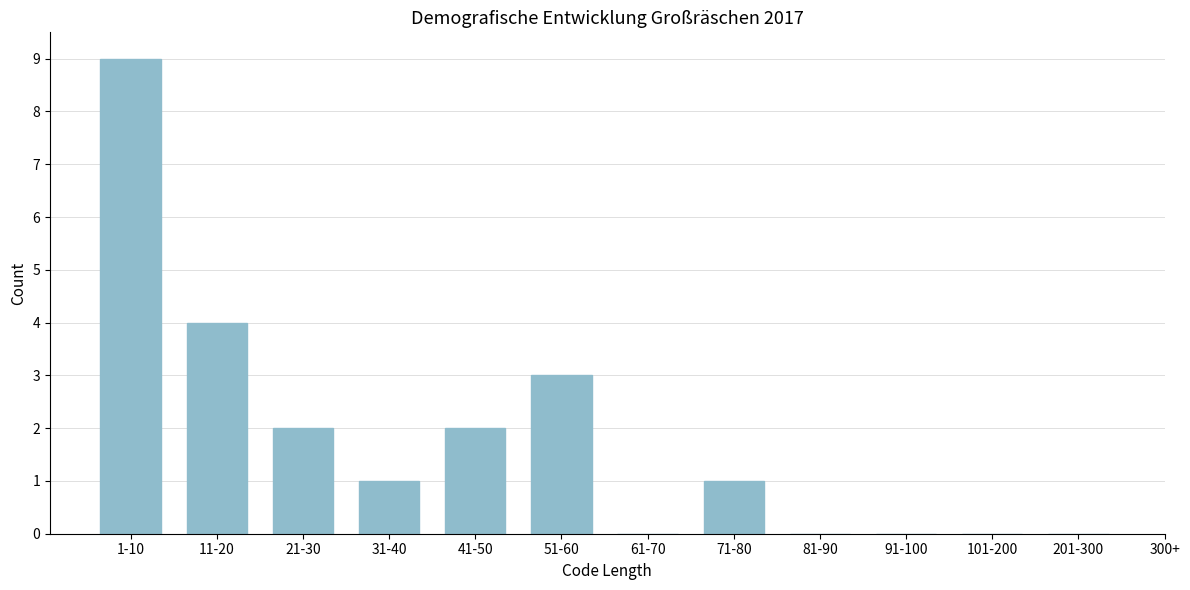

Reading right to left, list all the values displayed in this chart.

201-300=0	101-200=0	91-100=0	81-90=0	71-80=1	61-70=0	51-60=3	41-50=2	31-40=1	21-30=2	11-20=4	1-10=9